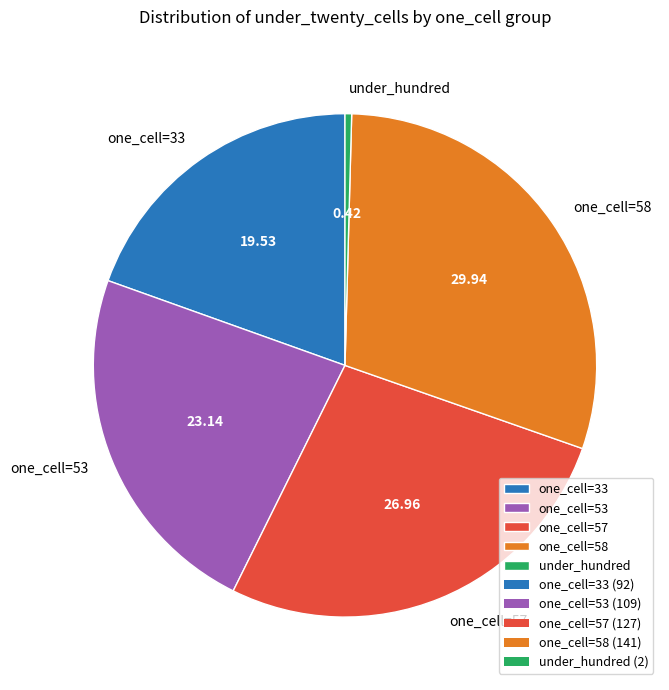

Is the sum of one_cell=33 and one_cell=57 greater than half?

No